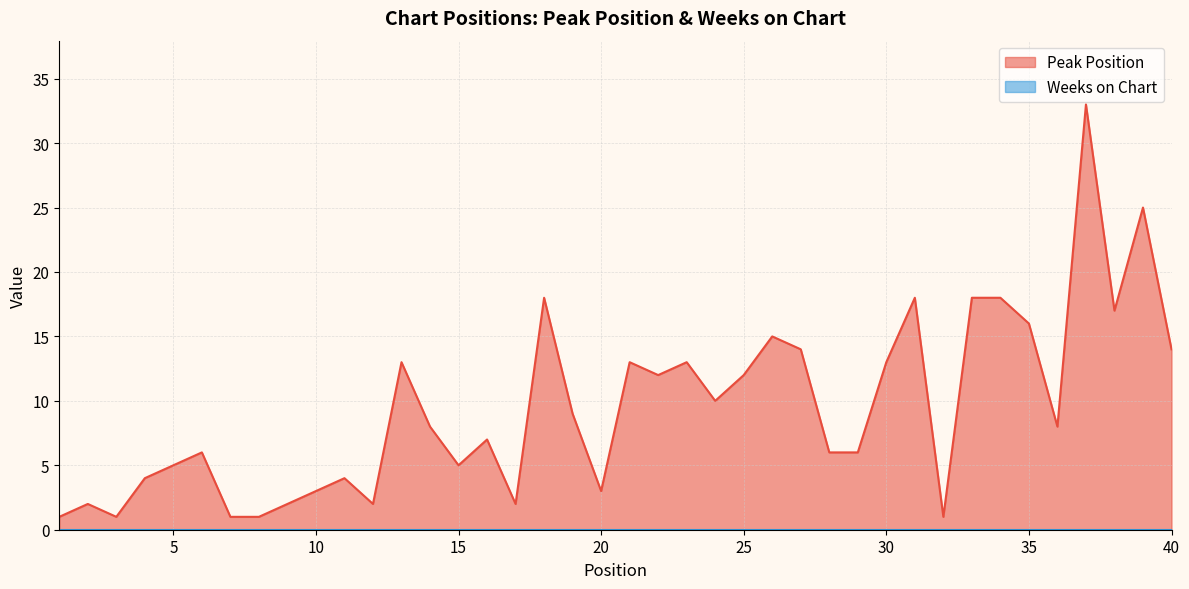

What is the smallest value displayed?

0